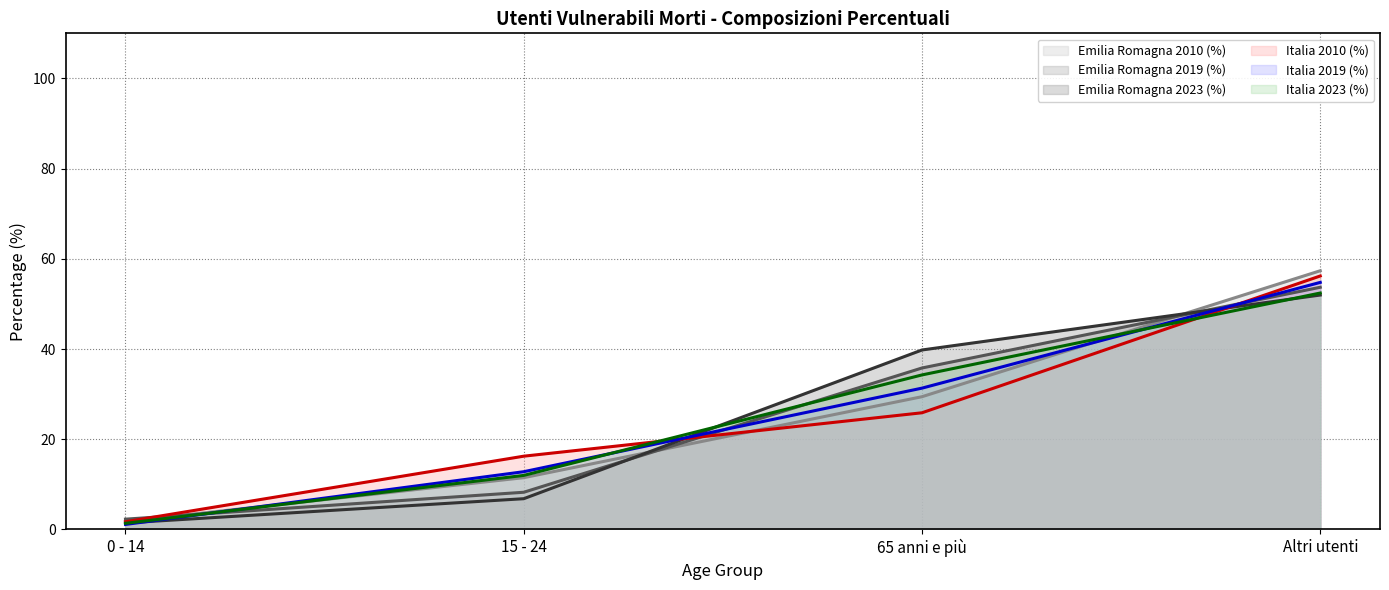

At which category is the sum across all series the highest?

Altri utenti